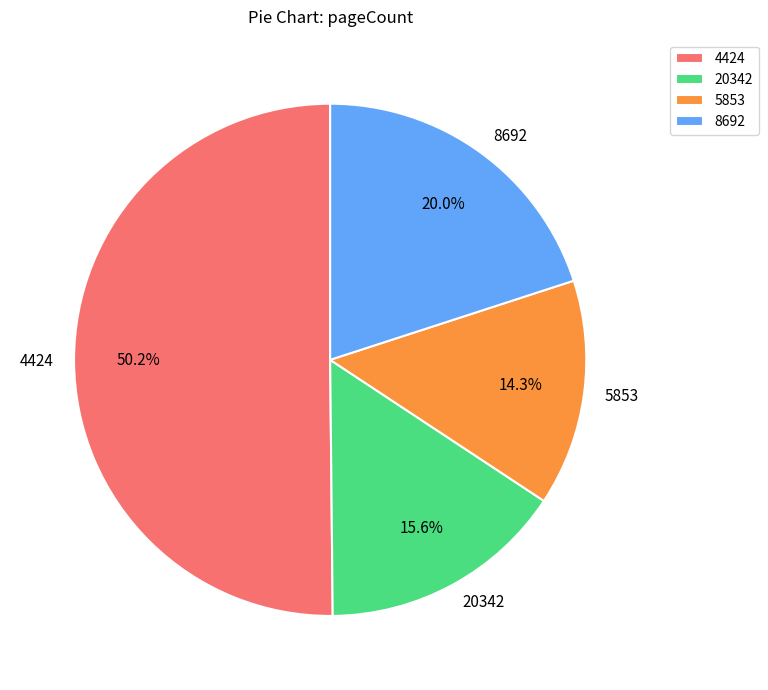

Approximately how many times larger is the value at 4424 compared to 20342?

3.2